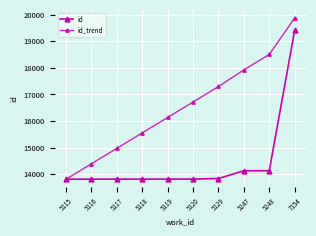

What is the value of the id_trend point at the 10th from the left?

19876.5